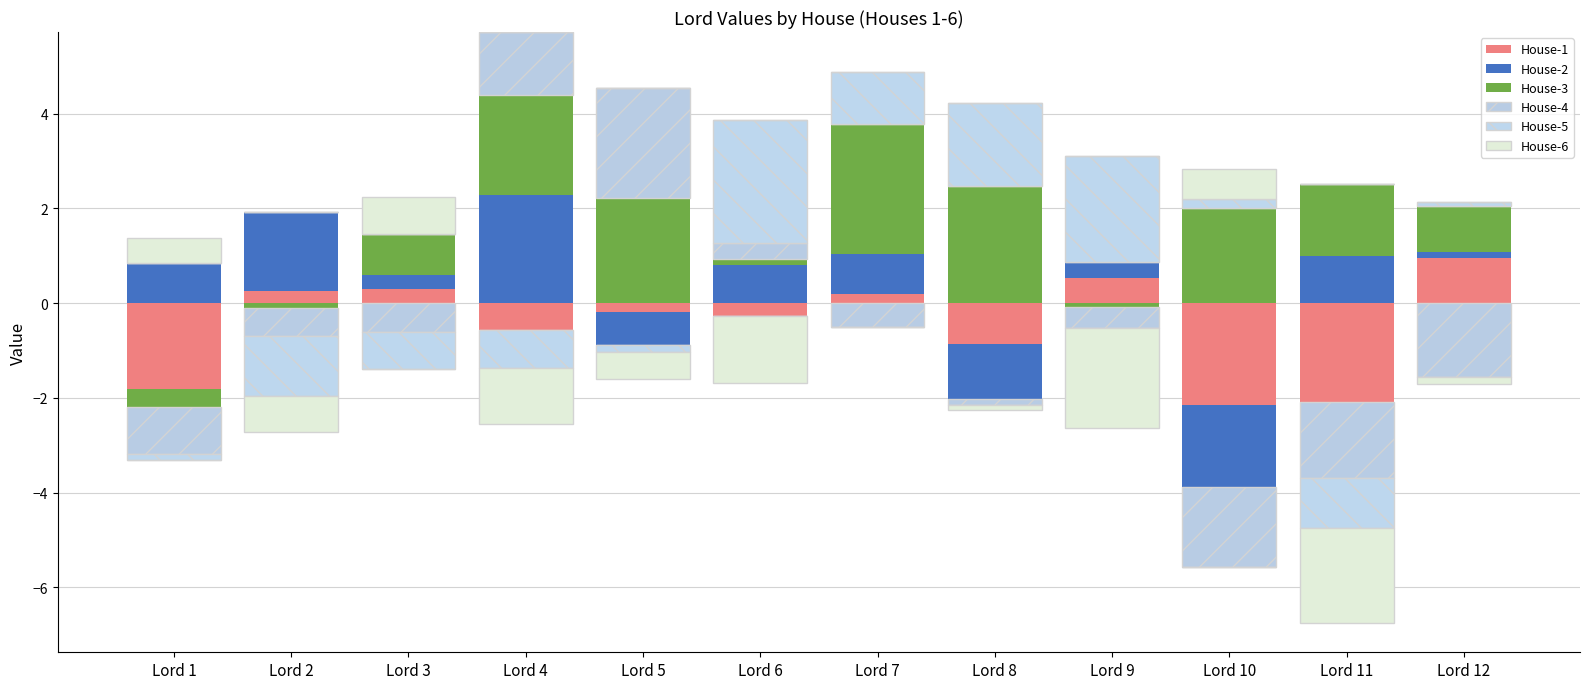

What are all the series names shown in the legend?

House-1, House-2, House-3, House-4, House-5, House-6